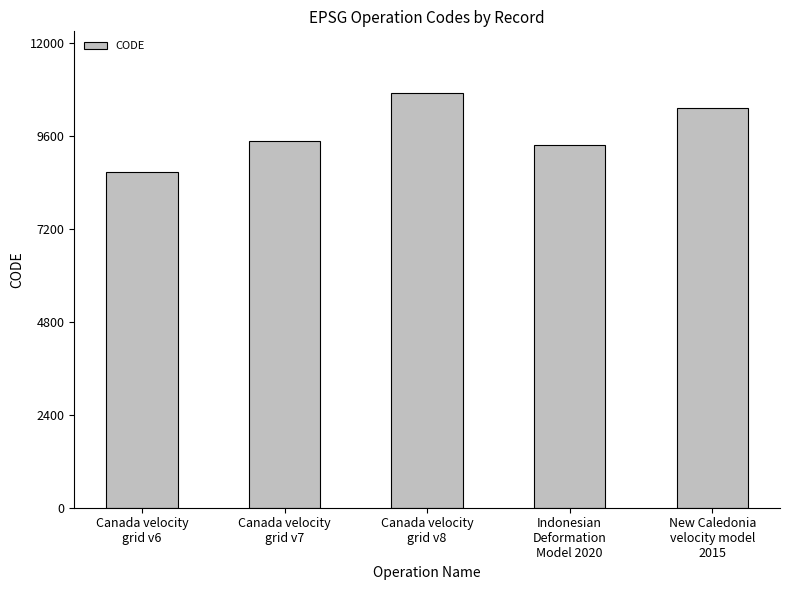

Which label corresponds to the largest value in the chart?

Canada velocity
grid v8